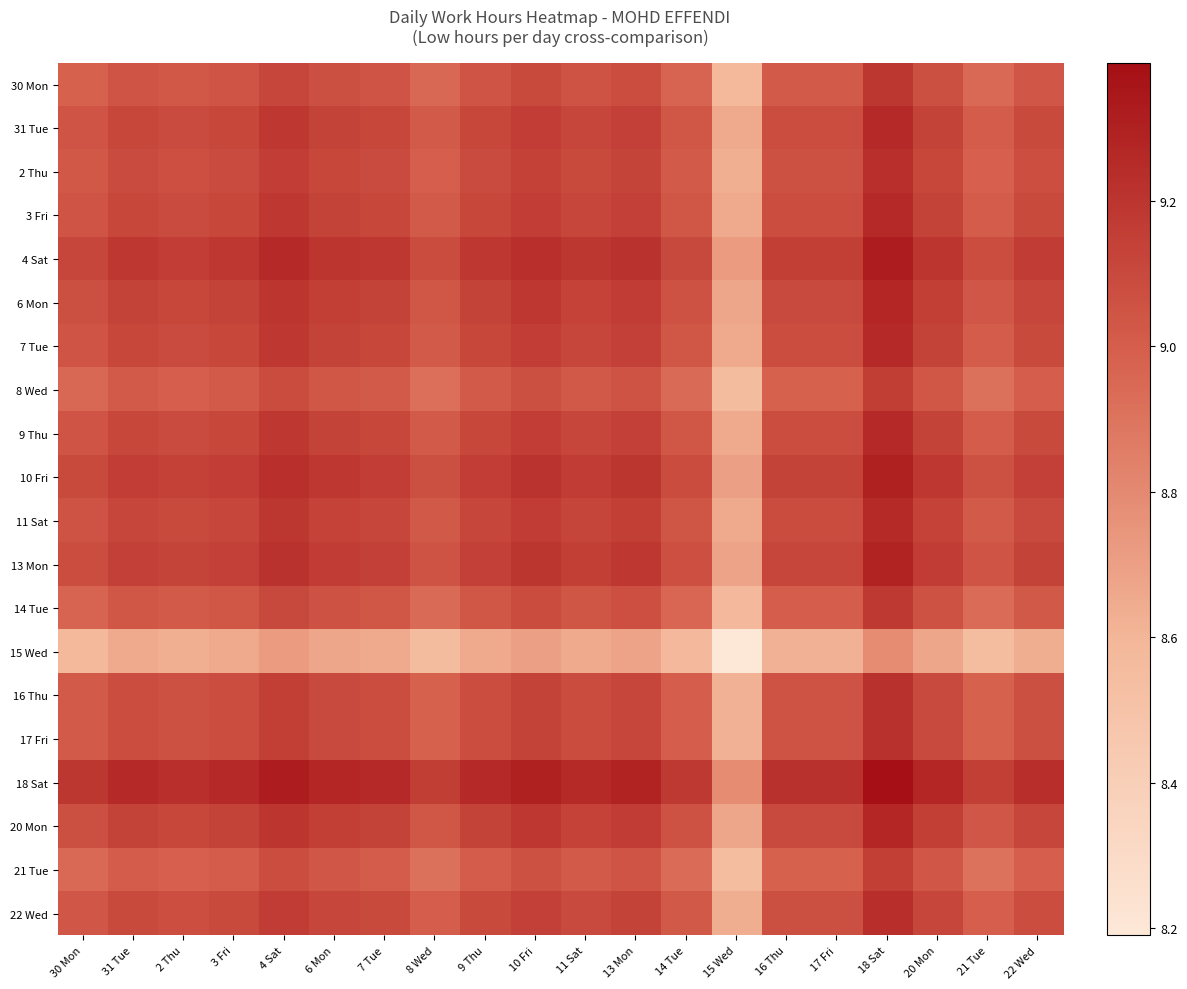

How many data points does each series have?

20